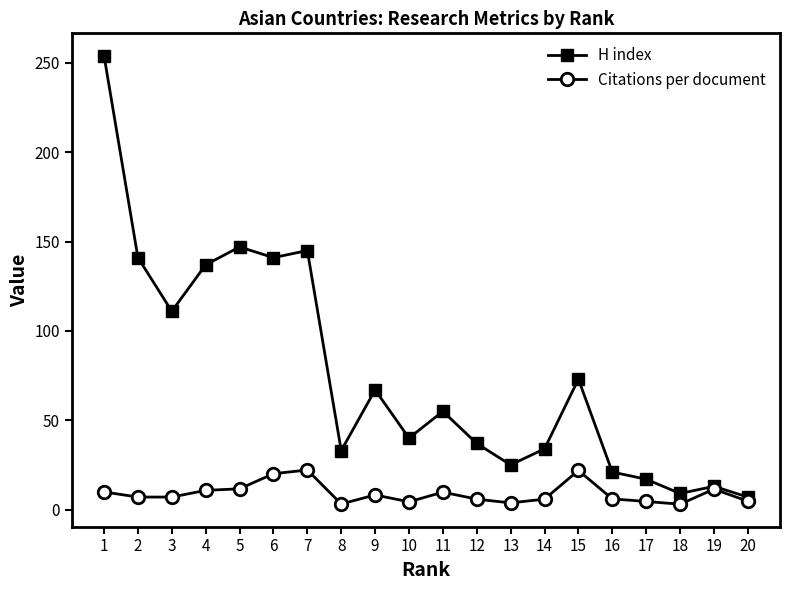

Rank the series by their maximum value, from highest to lowest.

H index, Citations per document